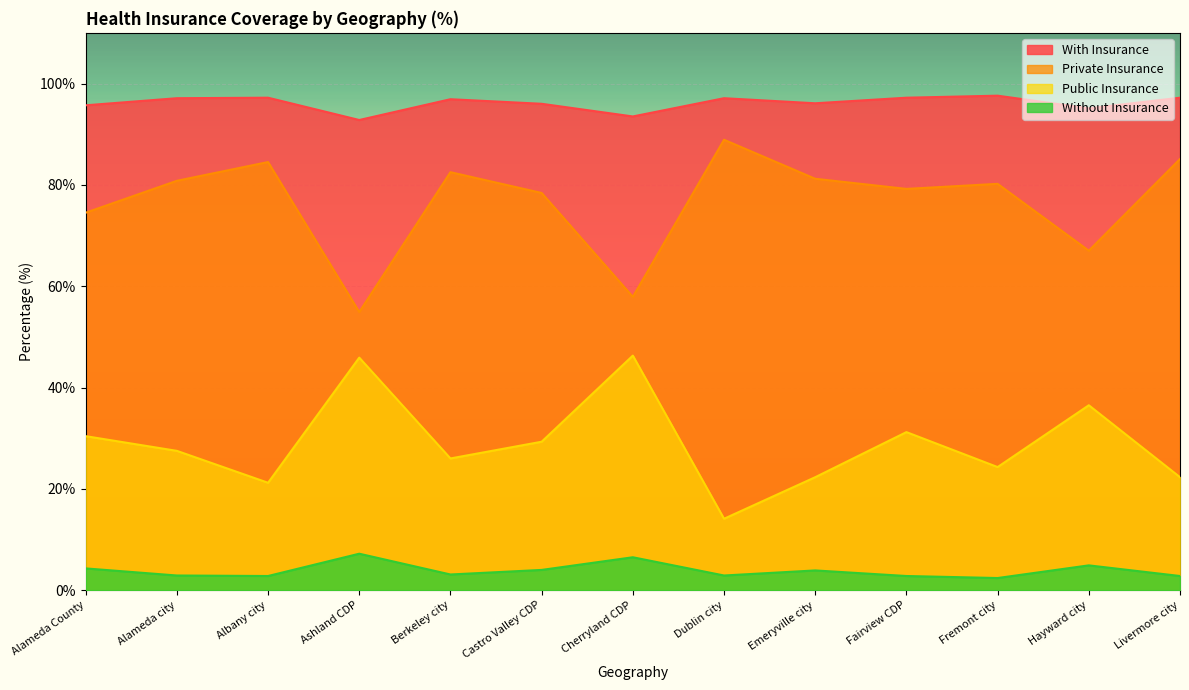

True or false: Private Insurance has more than 2 points higher than both neighbors.

True